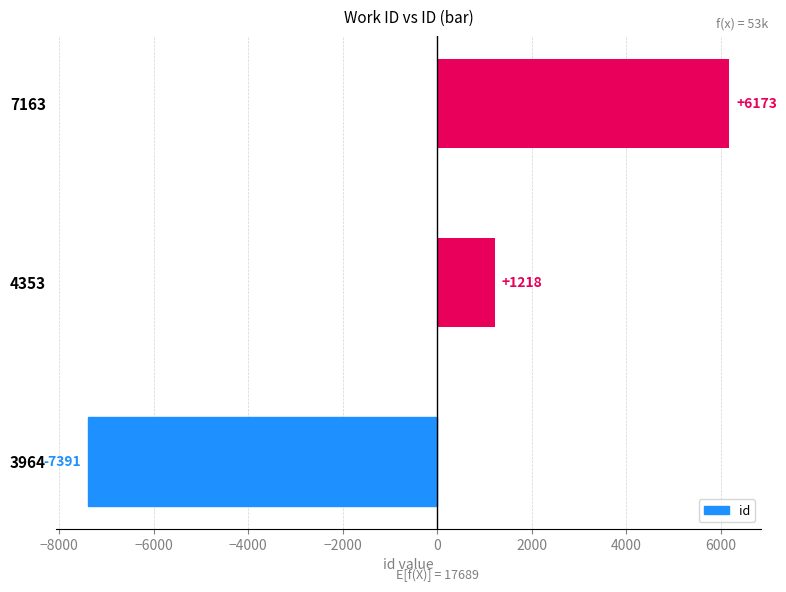

Is it true that the value at 3964 is -7391.7?

True